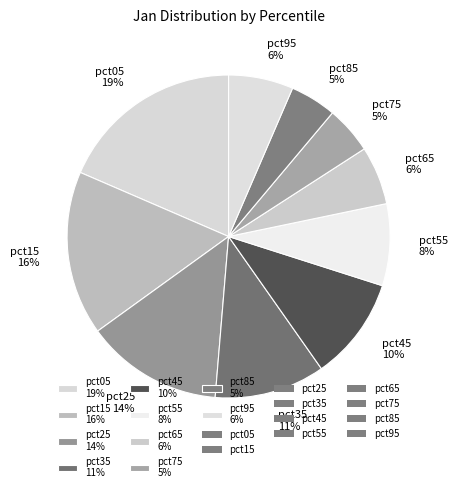

Is it true that pct95 is 6% of the pie?

True